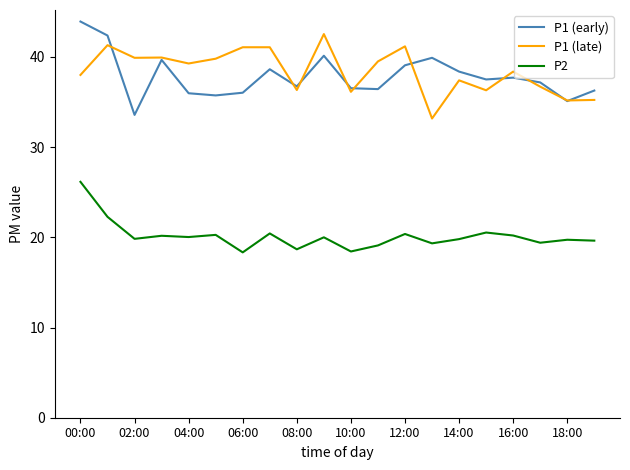

After their last crossing, which series has the higher values: P1 (early) or P1 (late)?

P1 (early)